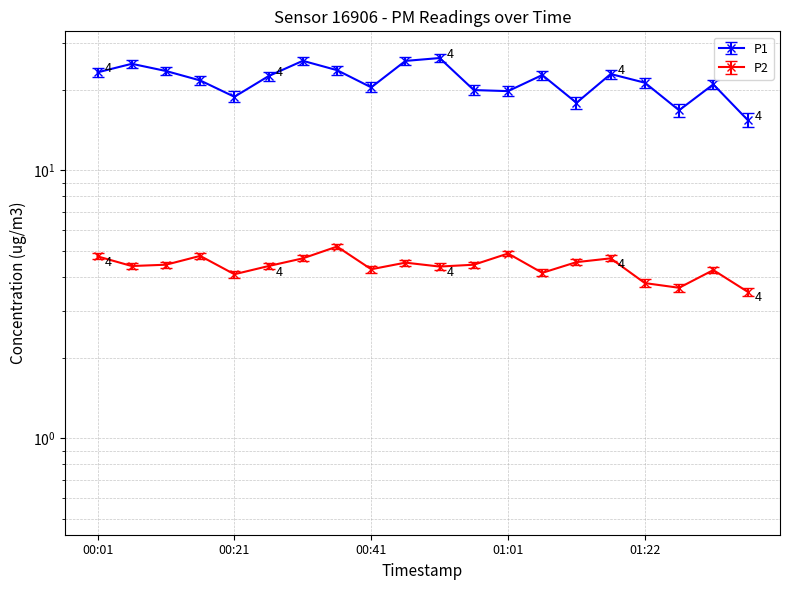

List the labels in order of P1 value, smallest first.

01:37, 01:27, 01:11, 00:21, 01:01, 00:56, 00:41, 01:32, 01:22, 00:16, 00:26, 01:06, 01:16, 00:01, 00:11, 00:36, 00:06, 00:46, 00:31, 00:51